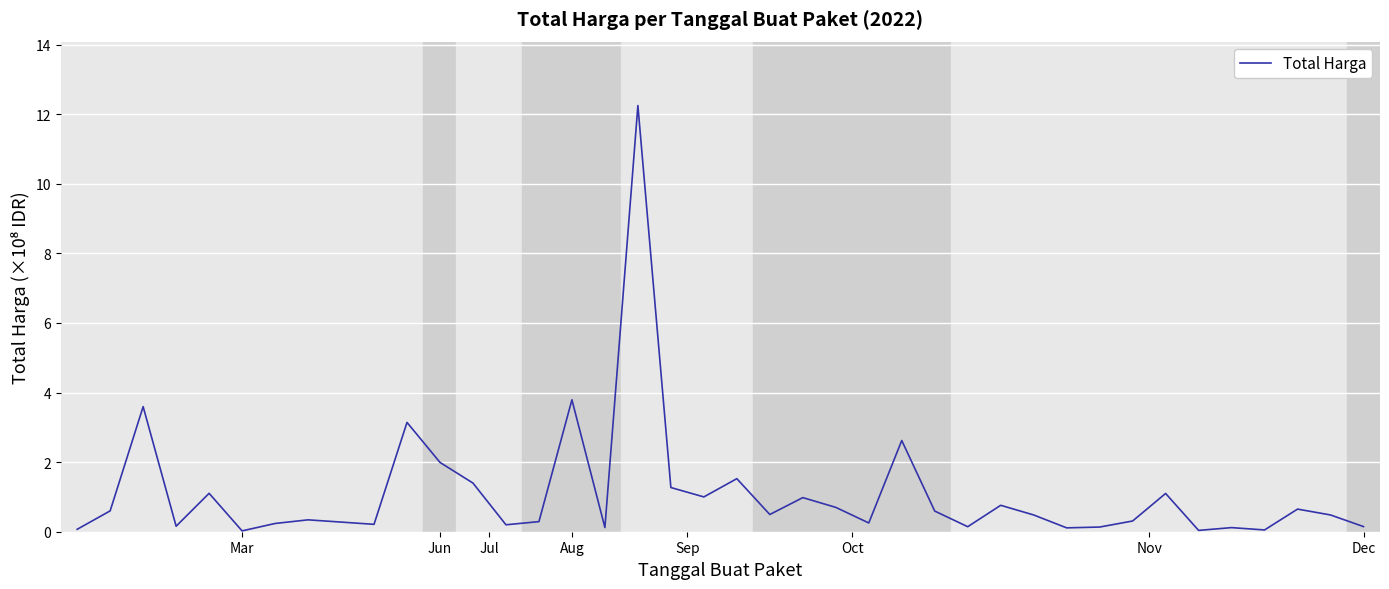

What is the greatest value displayed?

12.2